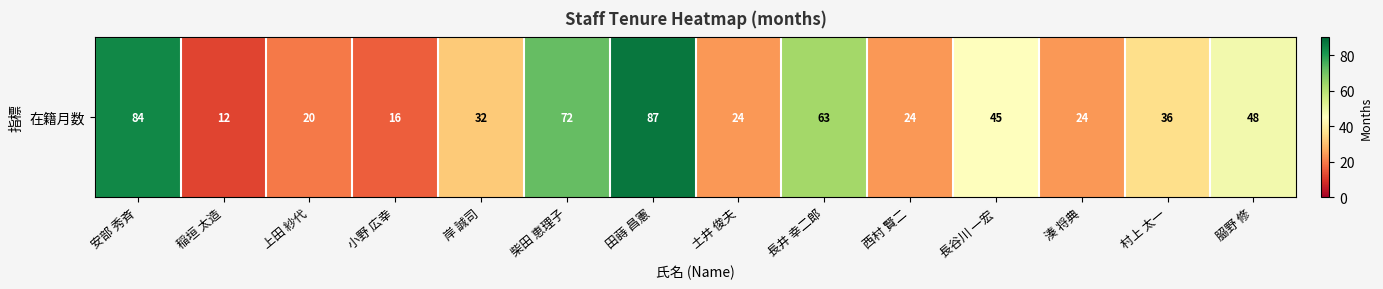

Is it true that the value at 土井 俊夫 is 32?

False